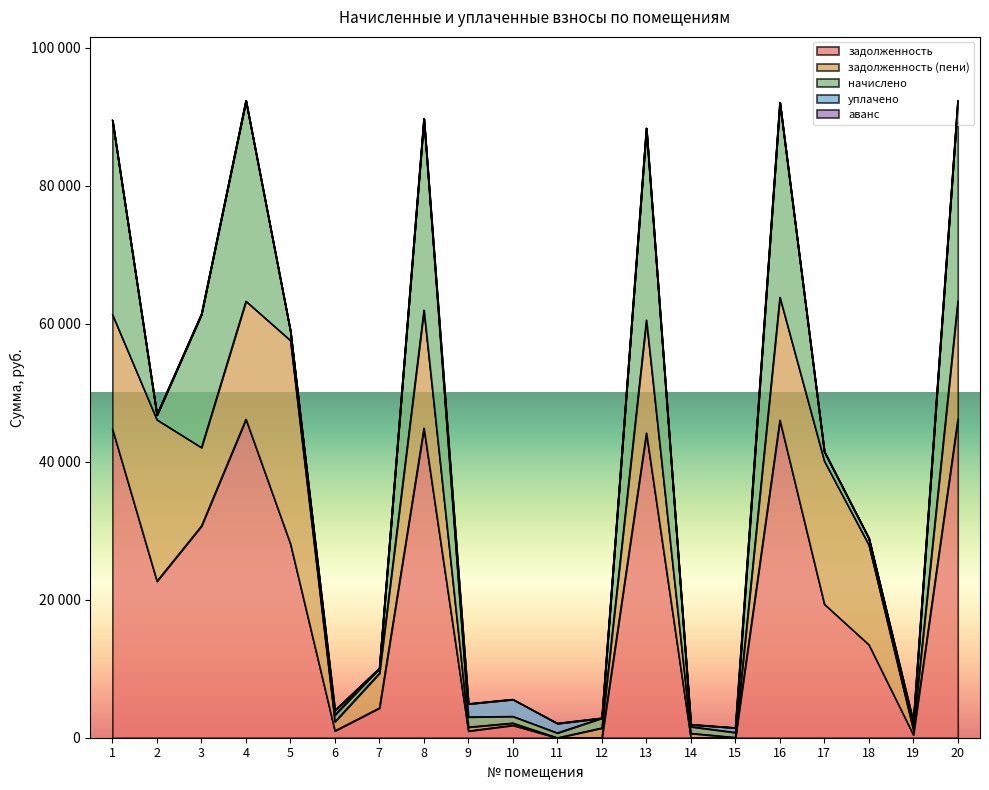

Is it true that уплачено equals 0.0 at 17?

True